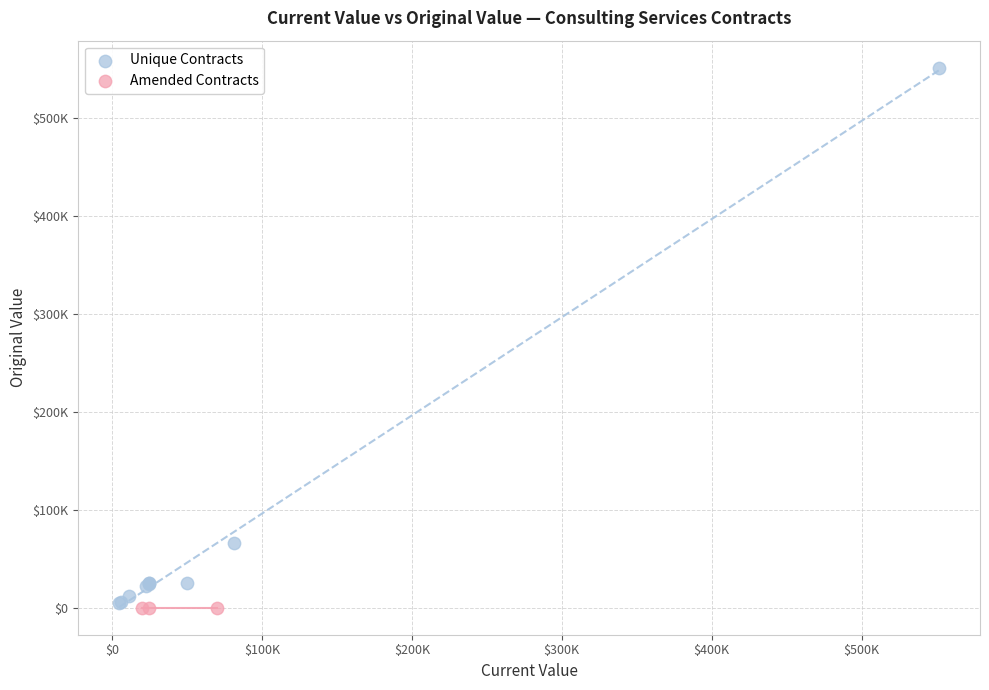

Which series reaches the maximum Y coordinate?

Unique Contracts